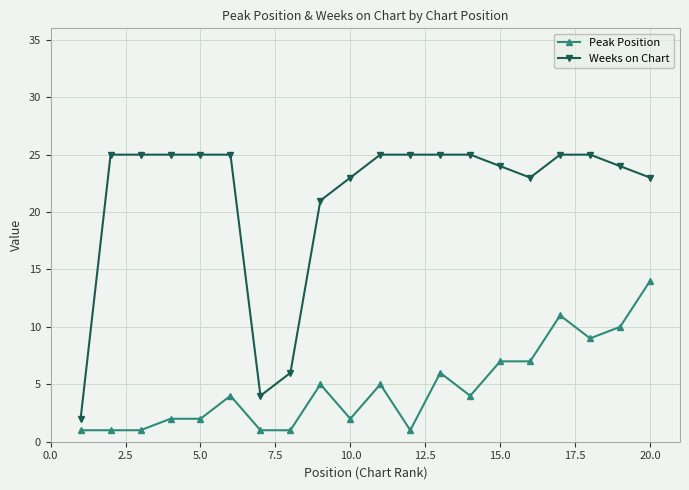

True or false: Peak Position and Weeks on Chart cross at least once.

False